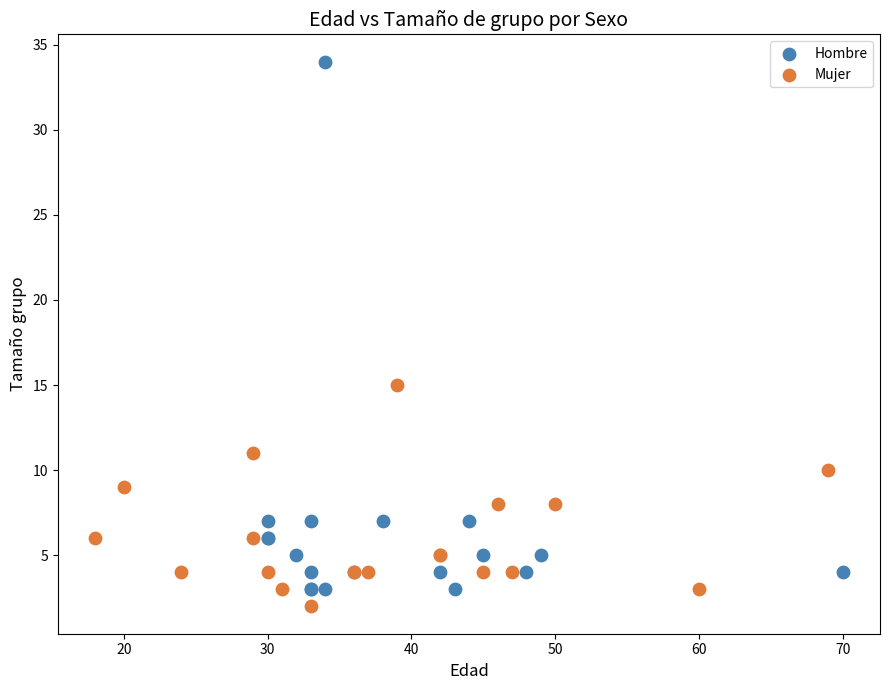

Which series has the largest Y range (max minus min)?

Hombre